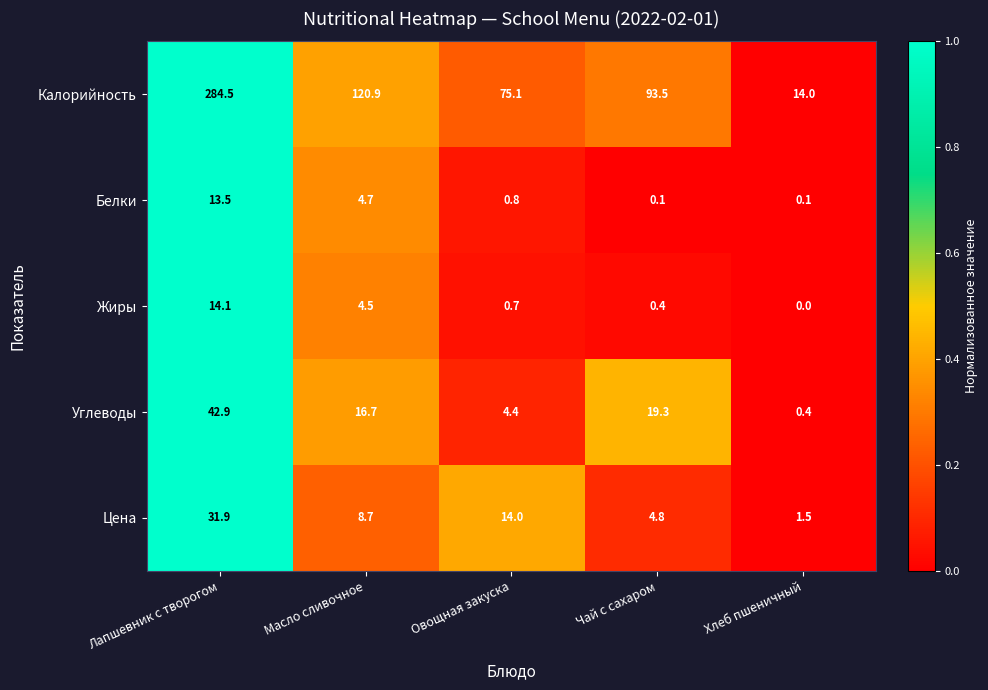

How many data points in Жиры are above 0?

4